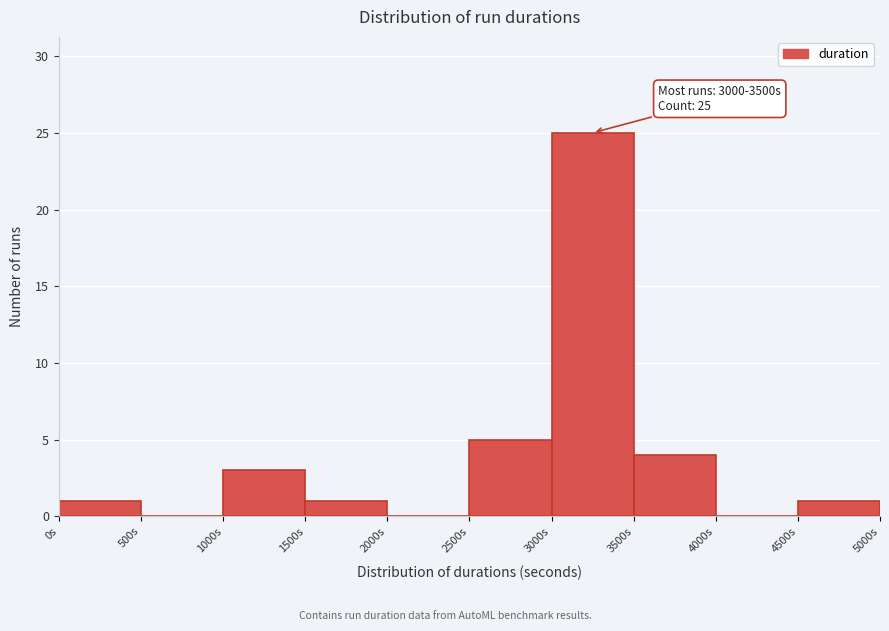

Over which range of the x-axis is the bar tallest?

3000 to 3500